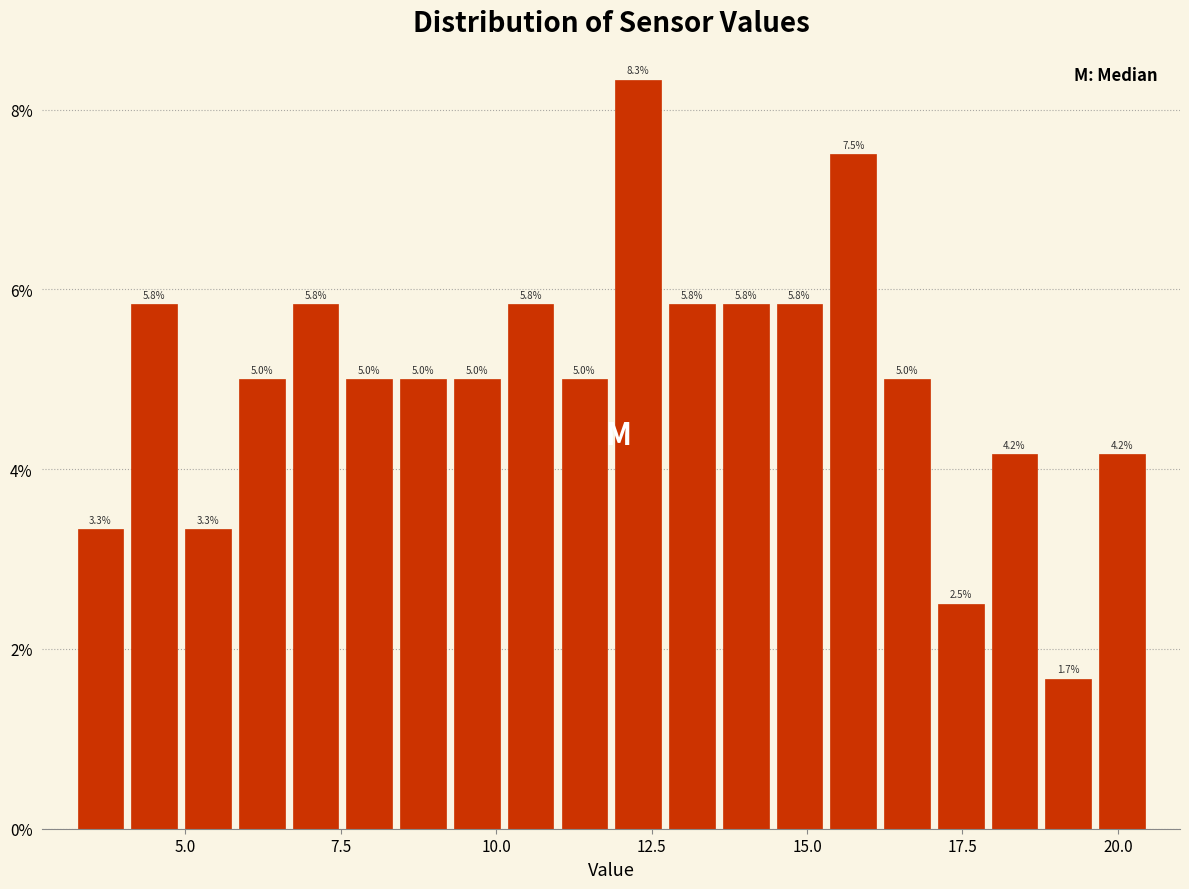

Around what value on the x-axis is the tallest bar? Give the approximate position of its centre, as read against the axis.

12.5